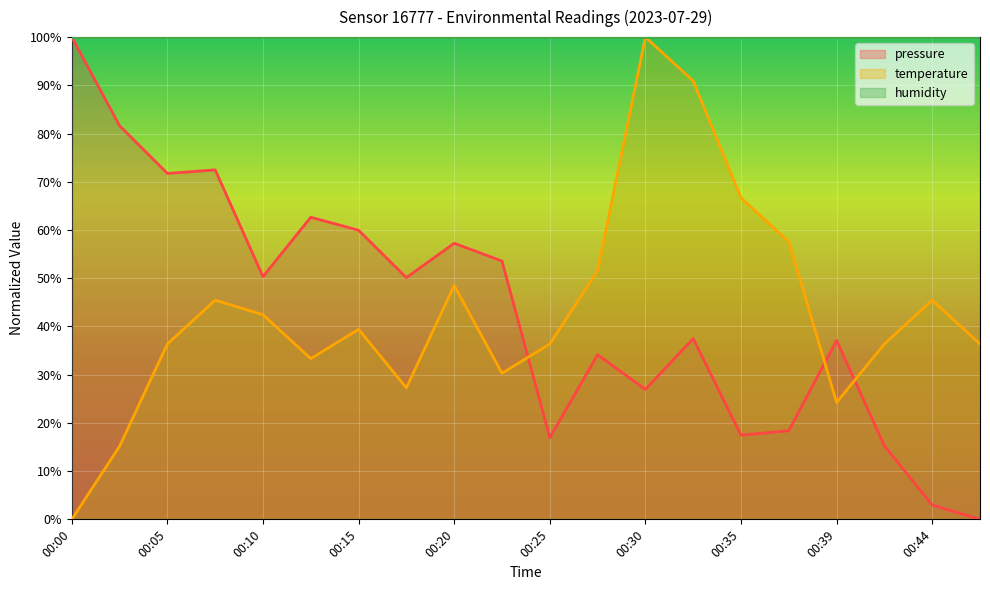

What is the sum of all pressure values?

866.3